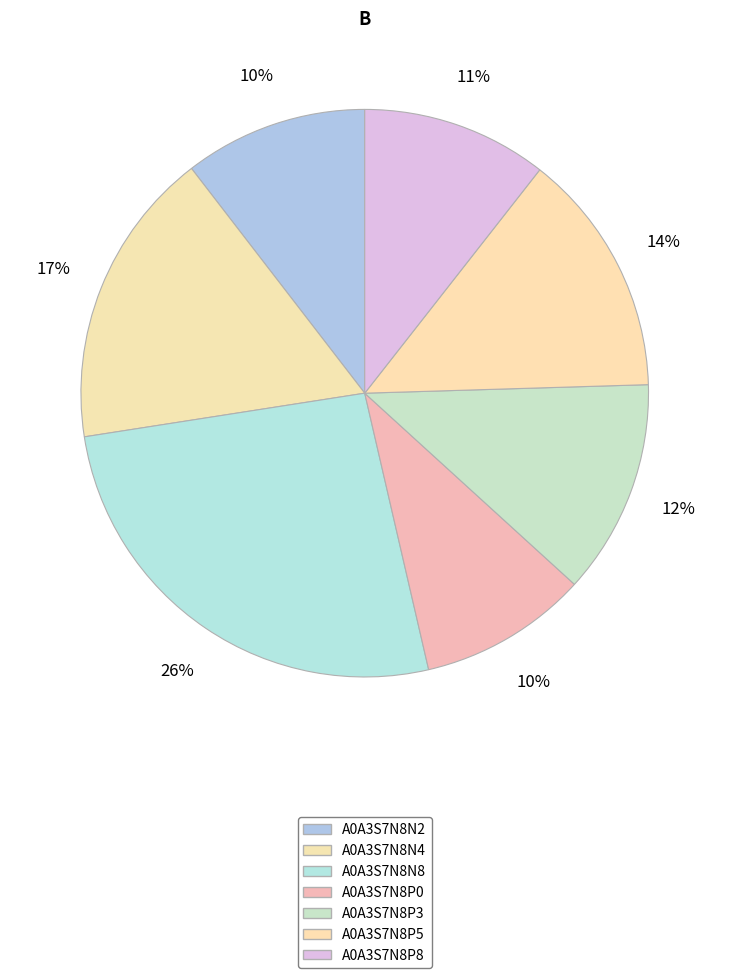

Is there any slice that represents more than half of the pie?

No